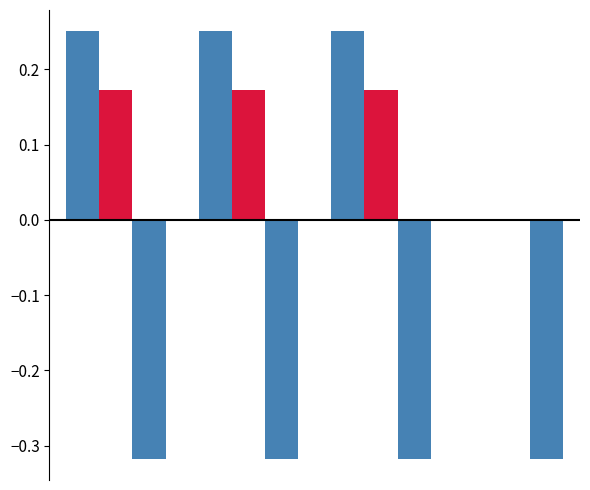

Are the bars horizontal?

No